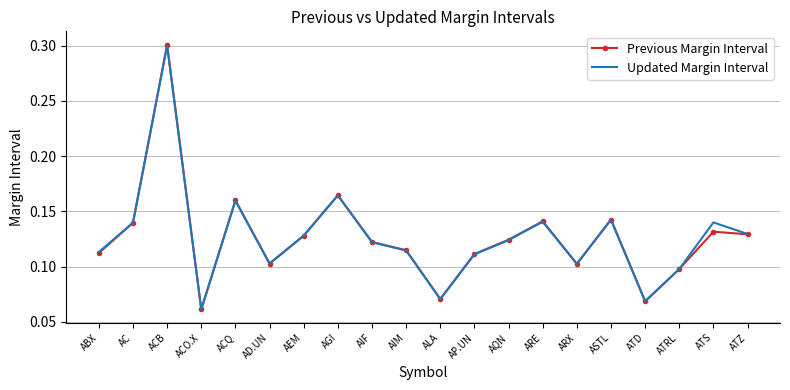

Which label corresponds to the smallest value in the chart?

ACO.X